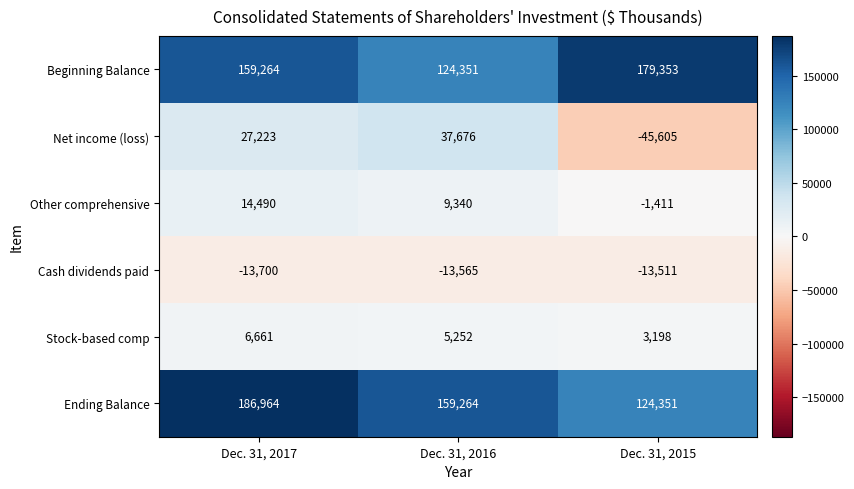

Which series has the largest total across all categories?

Ending Balance